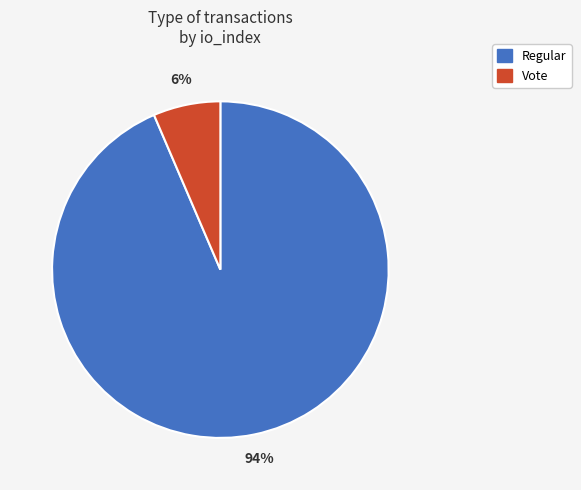

True or false: Vote accounts for 21% of the total.

False